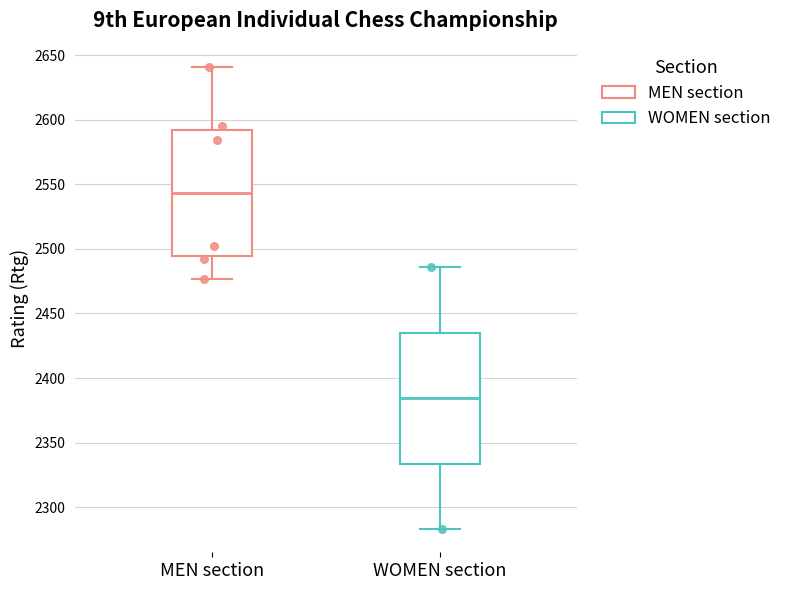

Reading left to right, read every box against the y-axis: the position of its median line, the range the box covers, and the ends of its whiskers. The values are not printed on the chart, so give them approximately, as read against the axis.

MEN section: median 2545, box 2495 to 2590, whiskers 2475 to 2640
WOMEN section: median 2385, box 2335 to 2435, whiskers 2285 to 2485